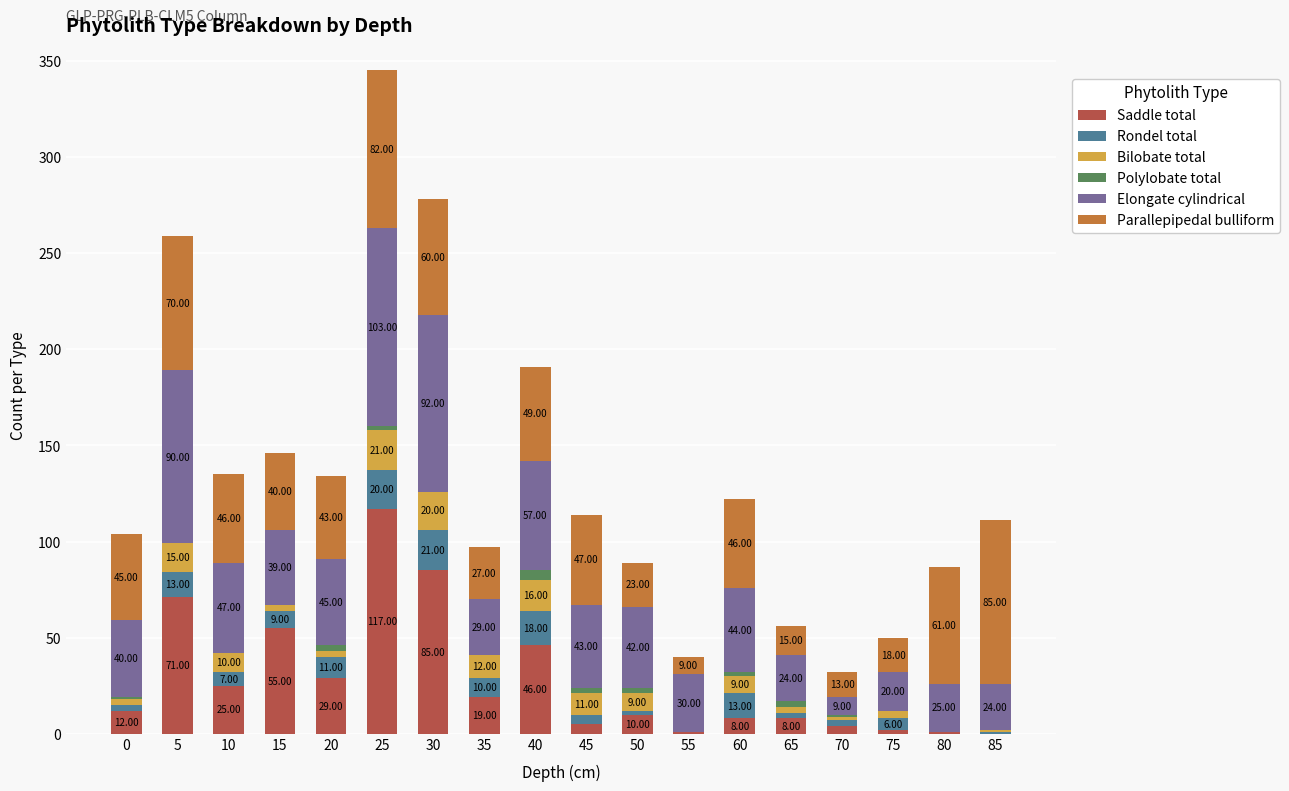

At which category is the sum across all series the highest?

25